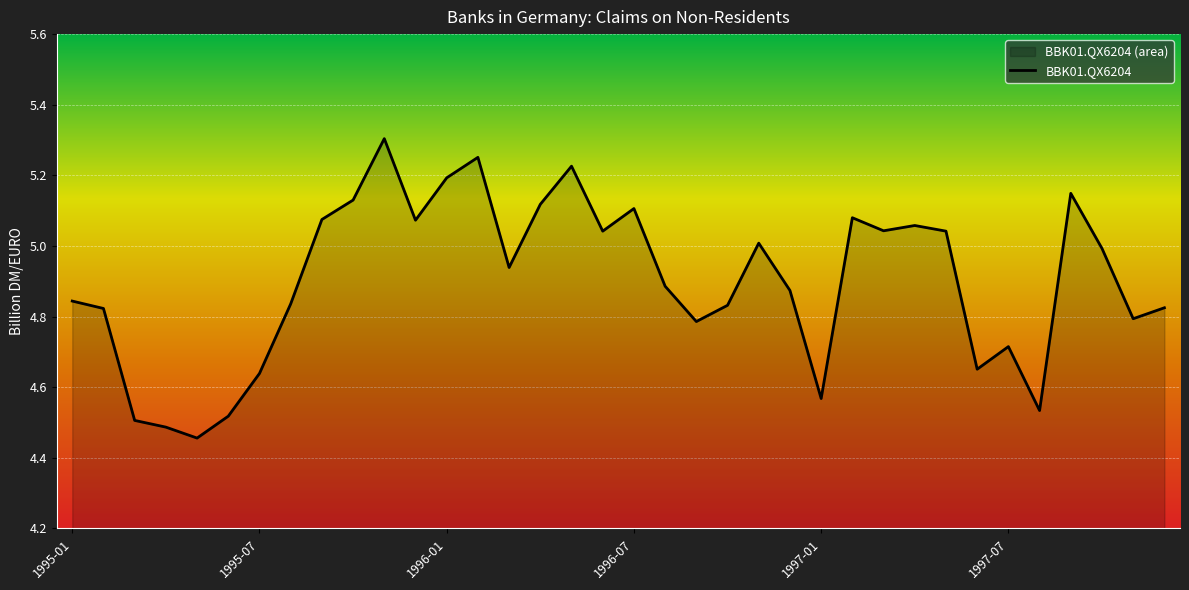

Reading left to right, what are all the values shown in this chart?

4.8	4.8	4.5	4.5	4.5	4.5	4.6	4.8	5.1	5.1	5.3	5.1	5.2	5.3	4.9	5.1	5.2	5.0	5.1	4.9	4.8	4.8	5.0	4.9	4.6	5.1	5.0	5.1	5.0	4.7	4.7	4.5	5.1	5.0	4.8	4.8